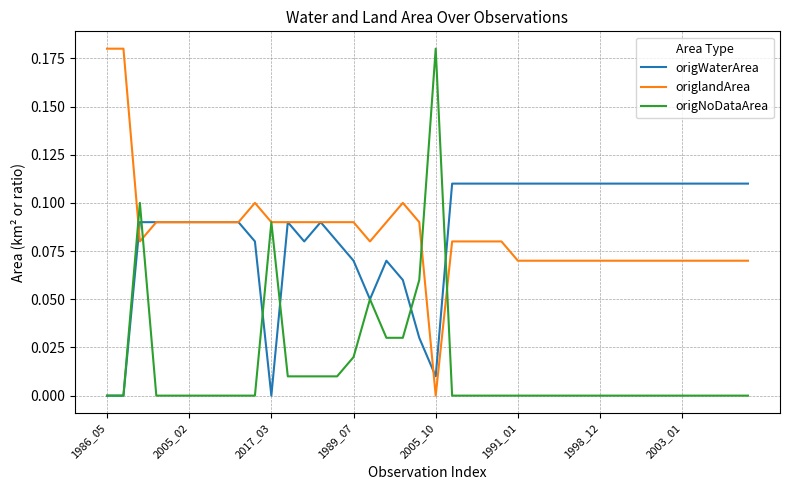

Does the chart have visible grid lines?

Yes